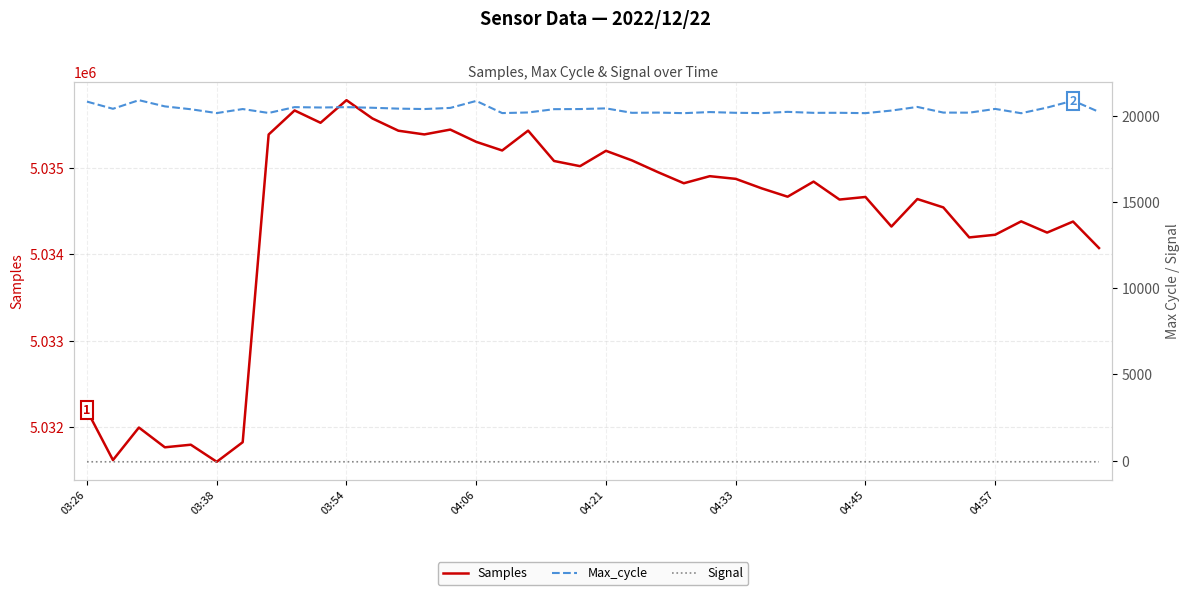

Is it true that Signal equals -28 at 28?

False